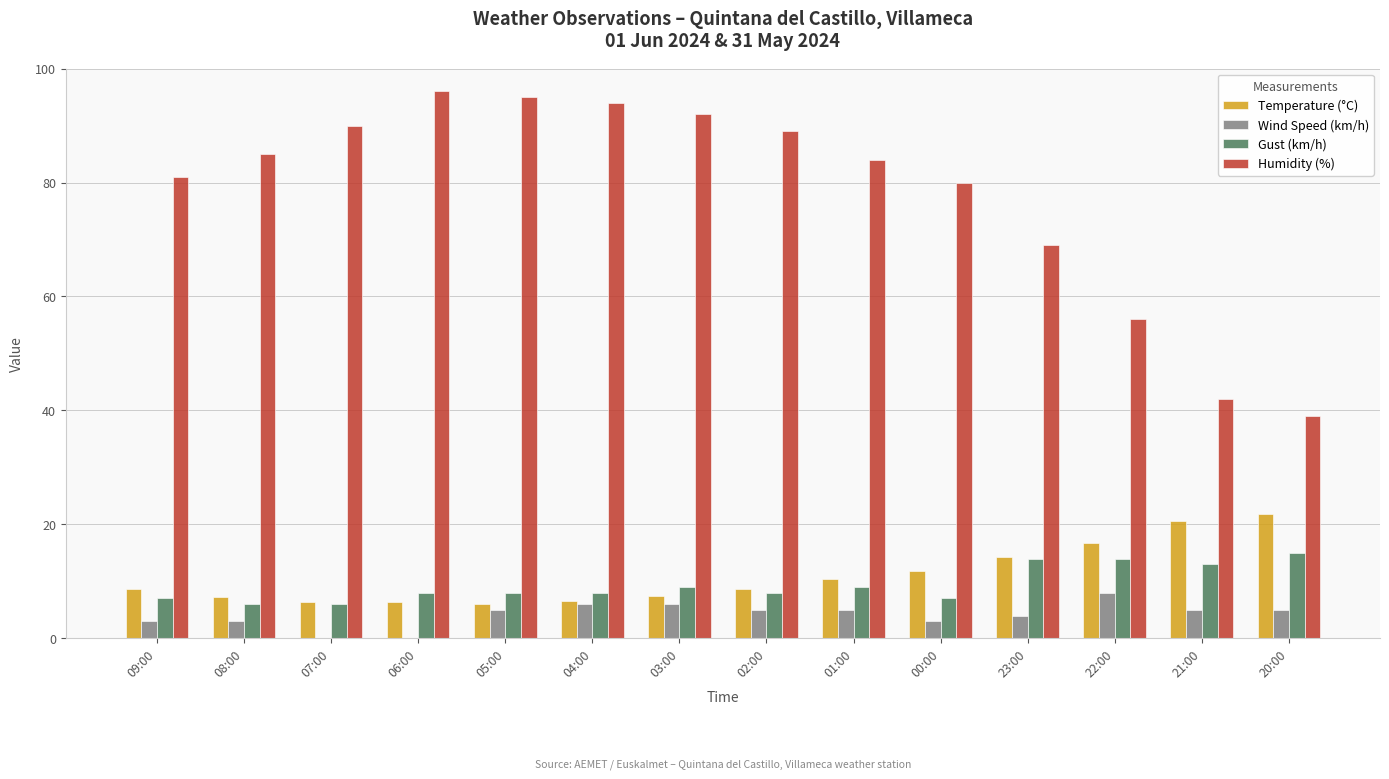

The value of Temperature (°C) at 07:00 is 6.3. True or false?

True